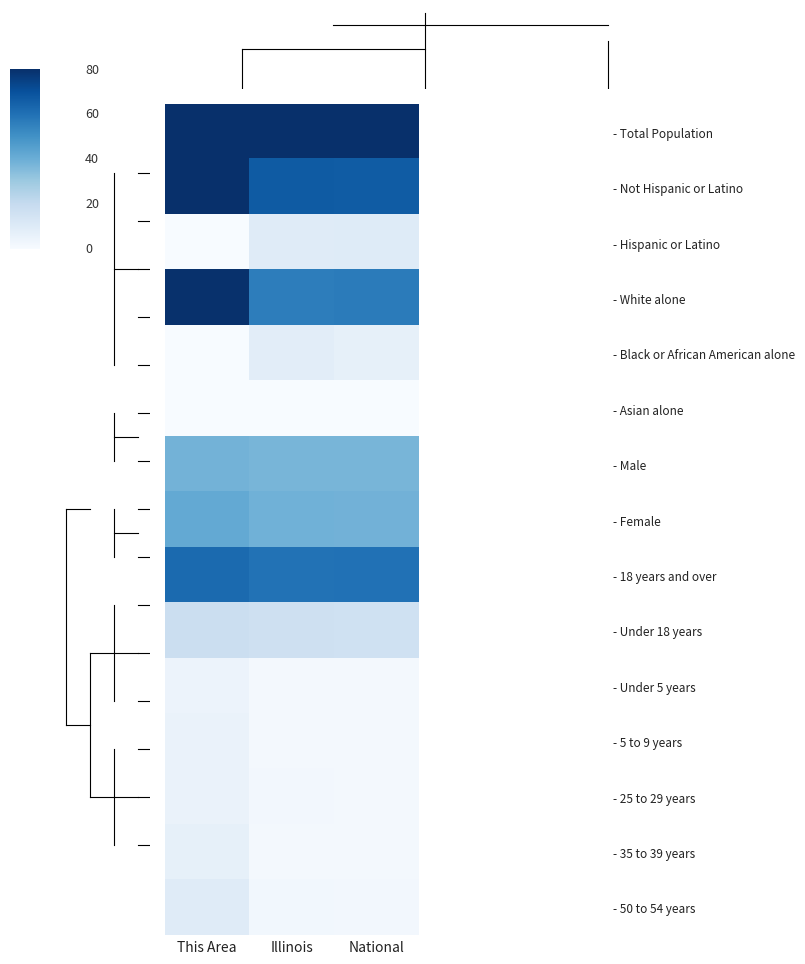

Which has a higher value, Illinois or National?

Illinois